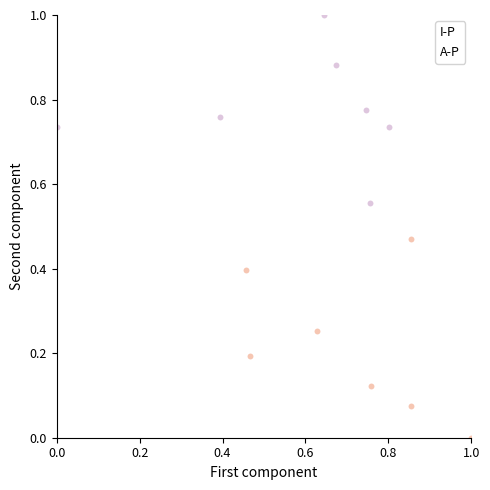

Which series contains the lowest Y value?

A-P